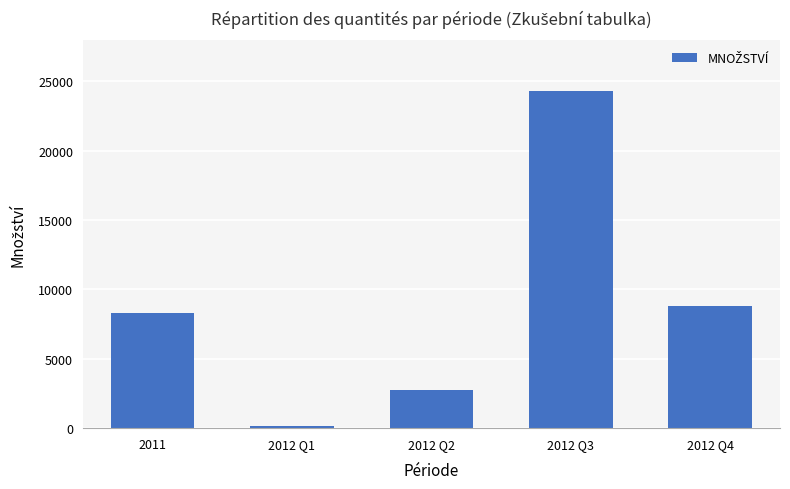

At which label is the value closest to 12240?

2012 Q4